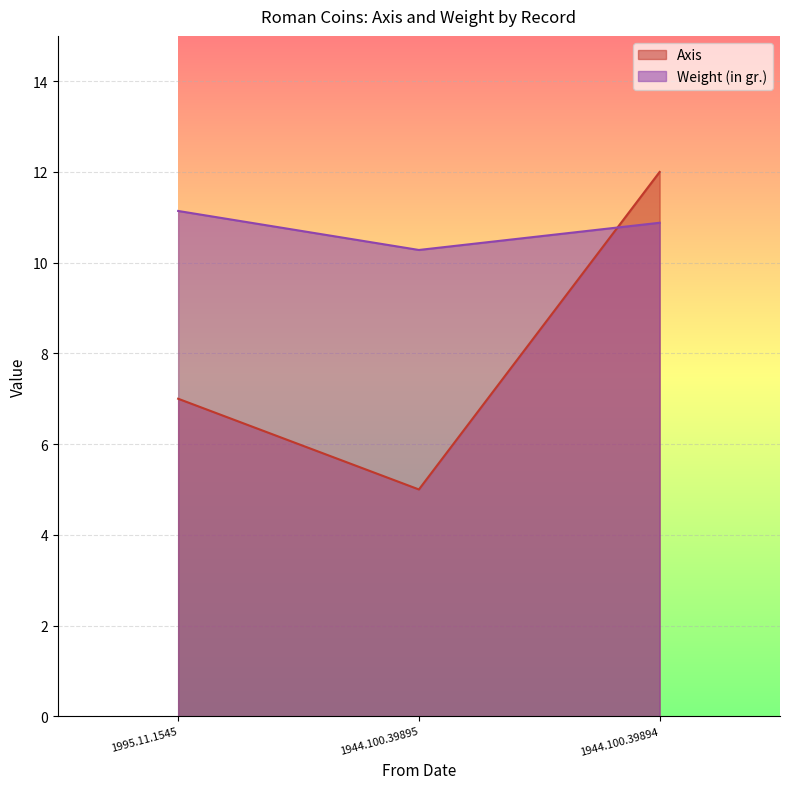

What is the spread (max minus min) of values at 1944.100.39894?

1.1